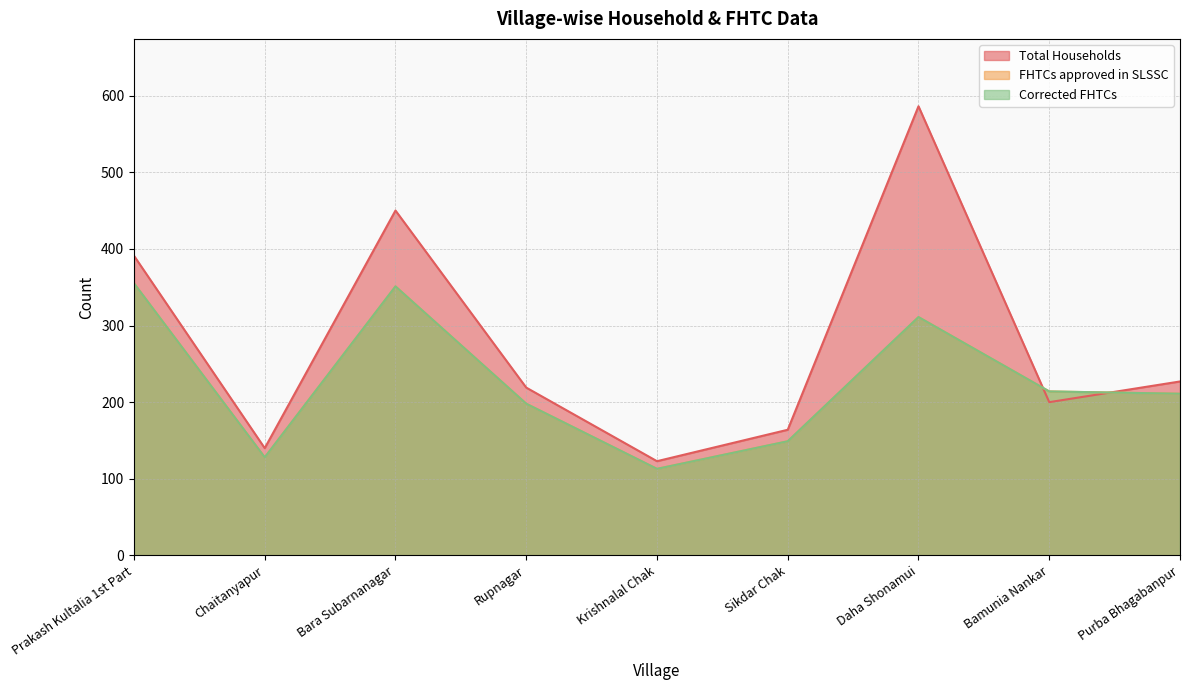

What is the spread (max minus min) of values at Chaitanyapur?

12